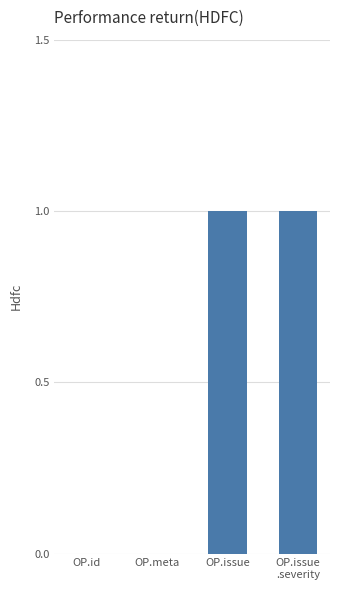

What is the change in value from OP.id to OP.issue?

+1